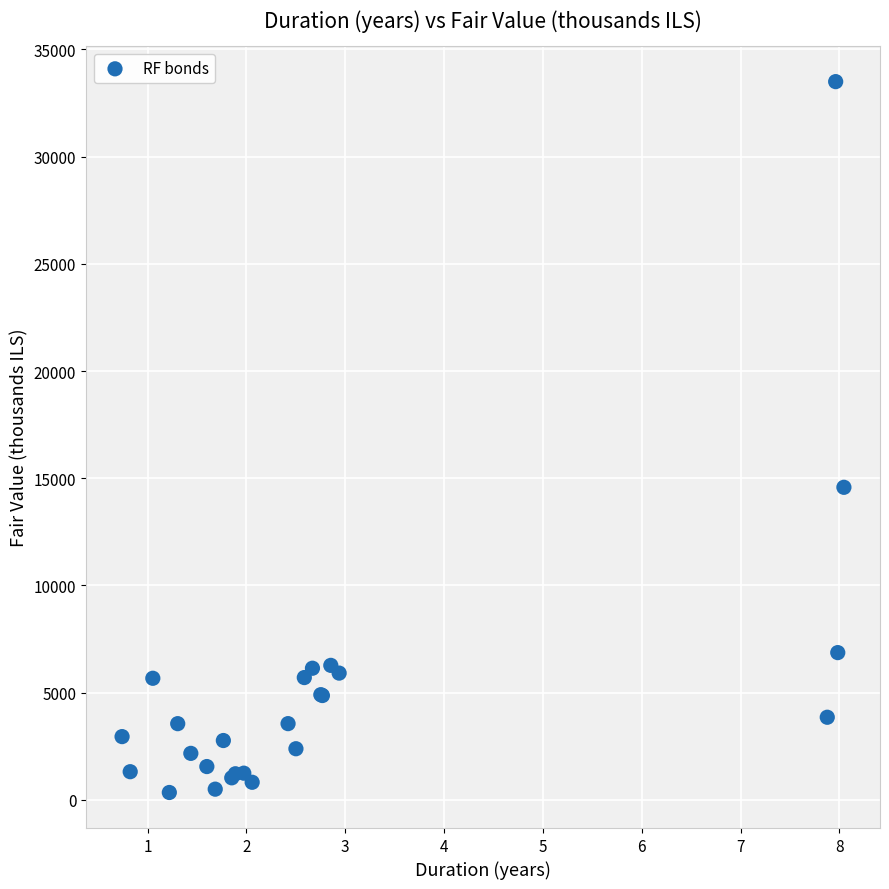

What Y value in the scatter plot is closest to 16921?

14578.3